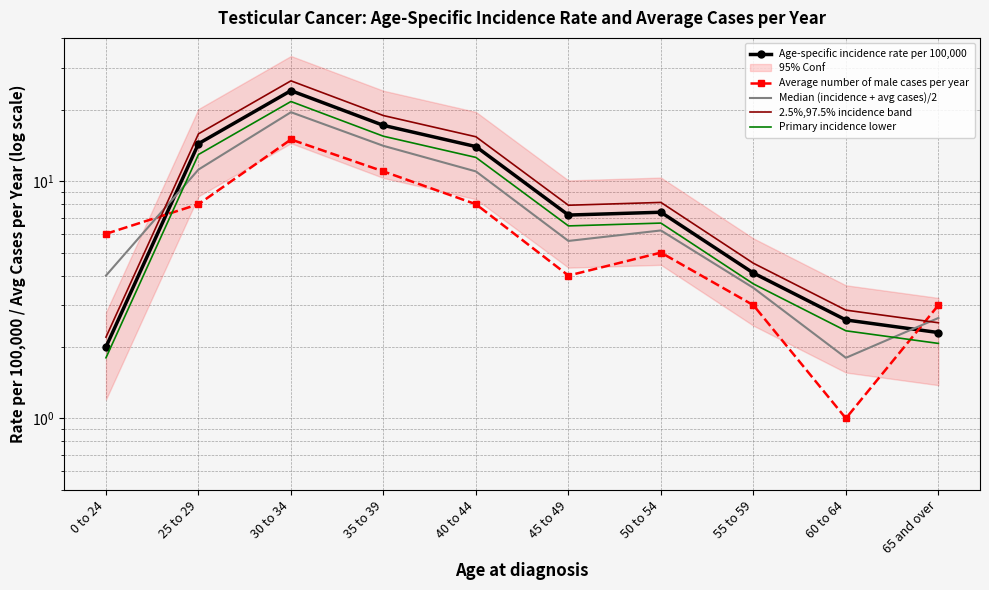

How many data points in 2.5%,97.5% incidence band are less than 8?

5